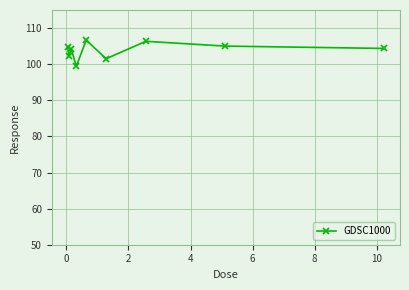

What is the value of the 5th point from the left?

106.7